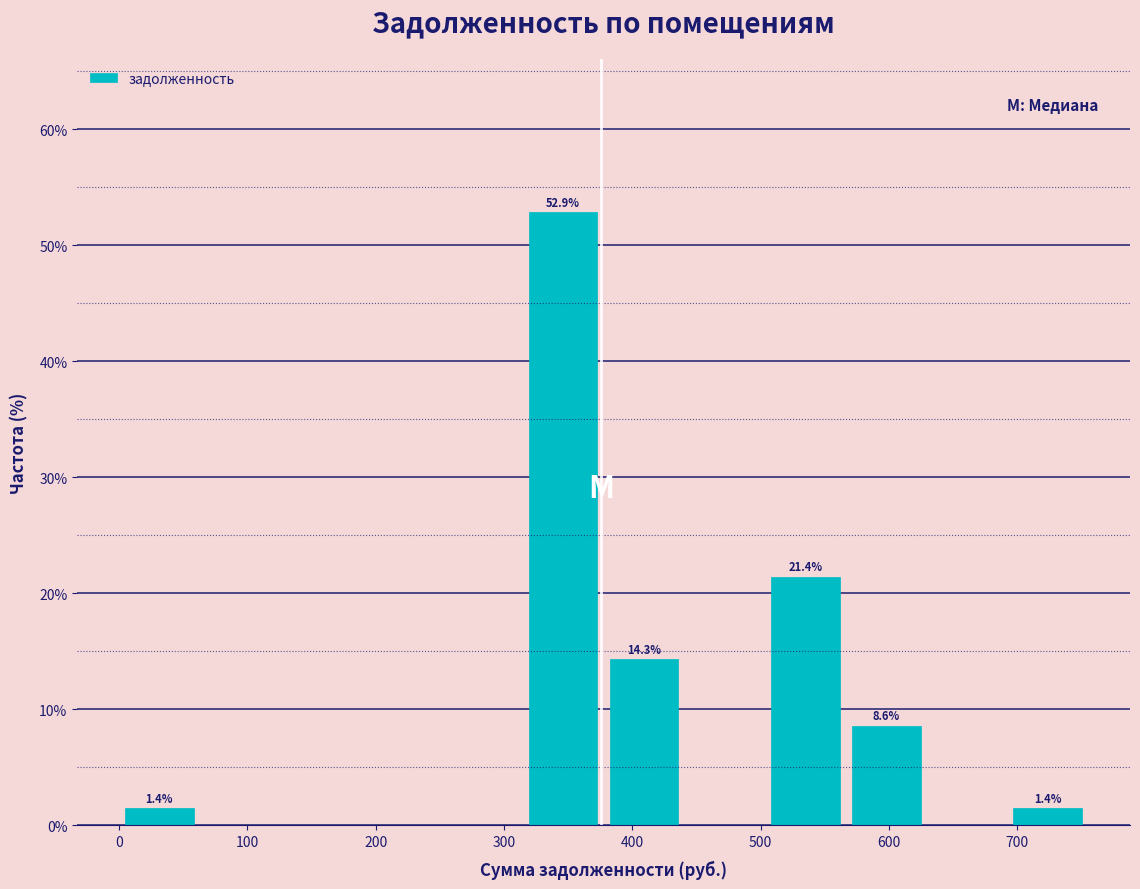

Which range on the x-axis has the tallest bar?

310 to 380